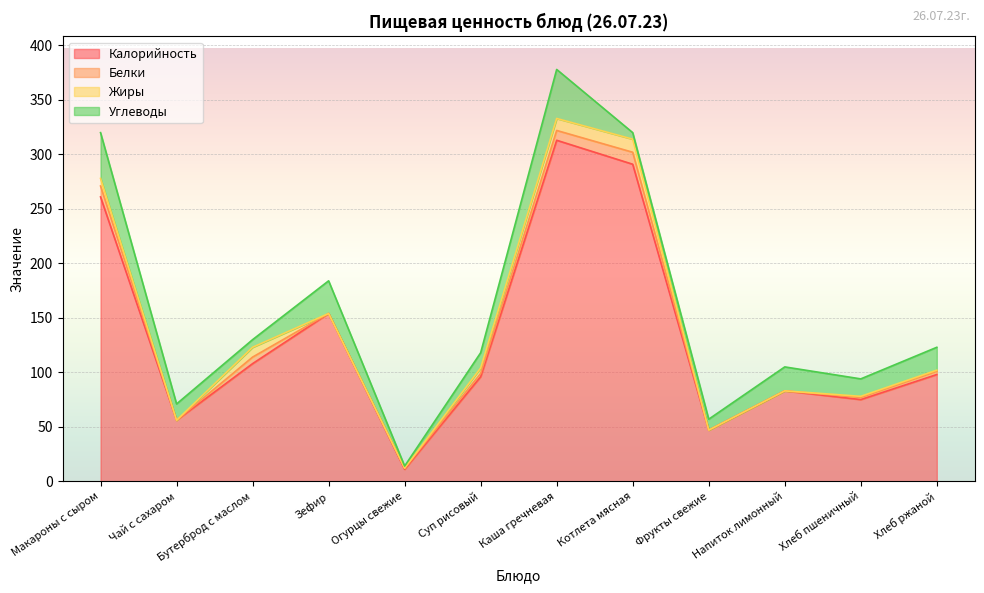

What position from the left is Макароны с сыром?

1